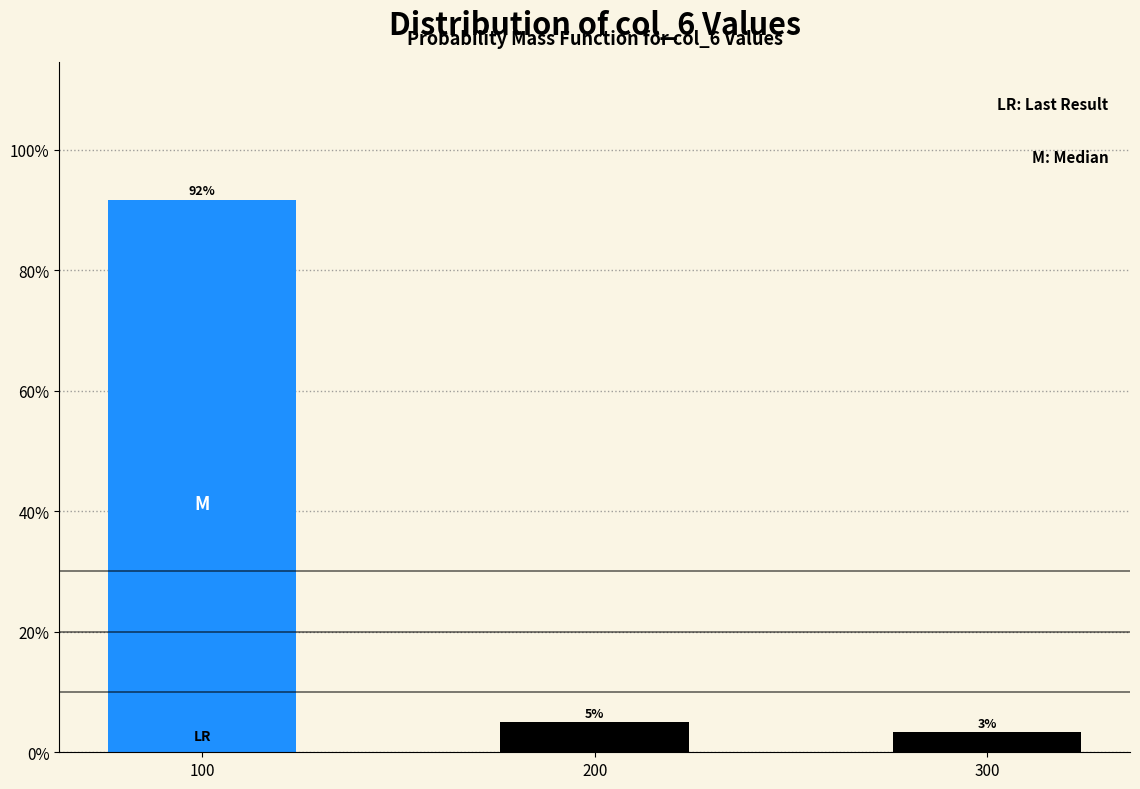

At which label is the value closest to 47?

200